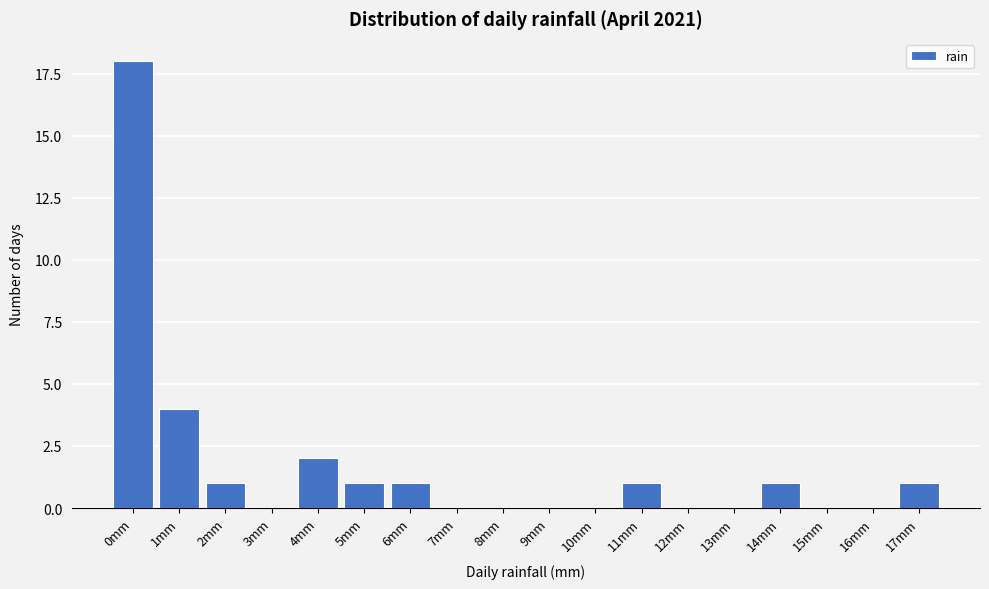

Reading right to left, extract all data points from this chart.

17mm=1	16mm=0	15mm=0	14mm=1	13mm=0	12mm=0	11mm=1	10mm=0	9mm=0	8mm=0	7mm=0	6mm=1	5mm=1	4mm=2	3mm=0	2mm=1	1mm=4	0mm=18